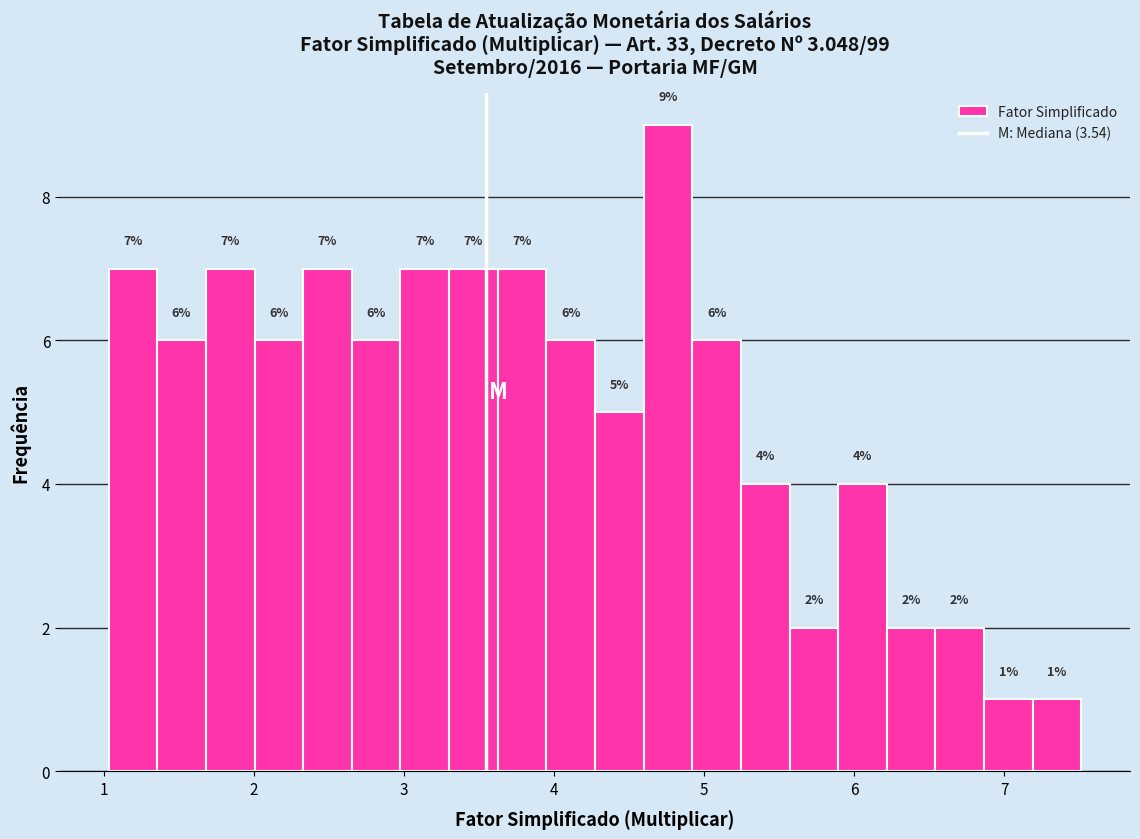

Read against the x-axis, roughly where is the centre of the tallest bar?

4.8